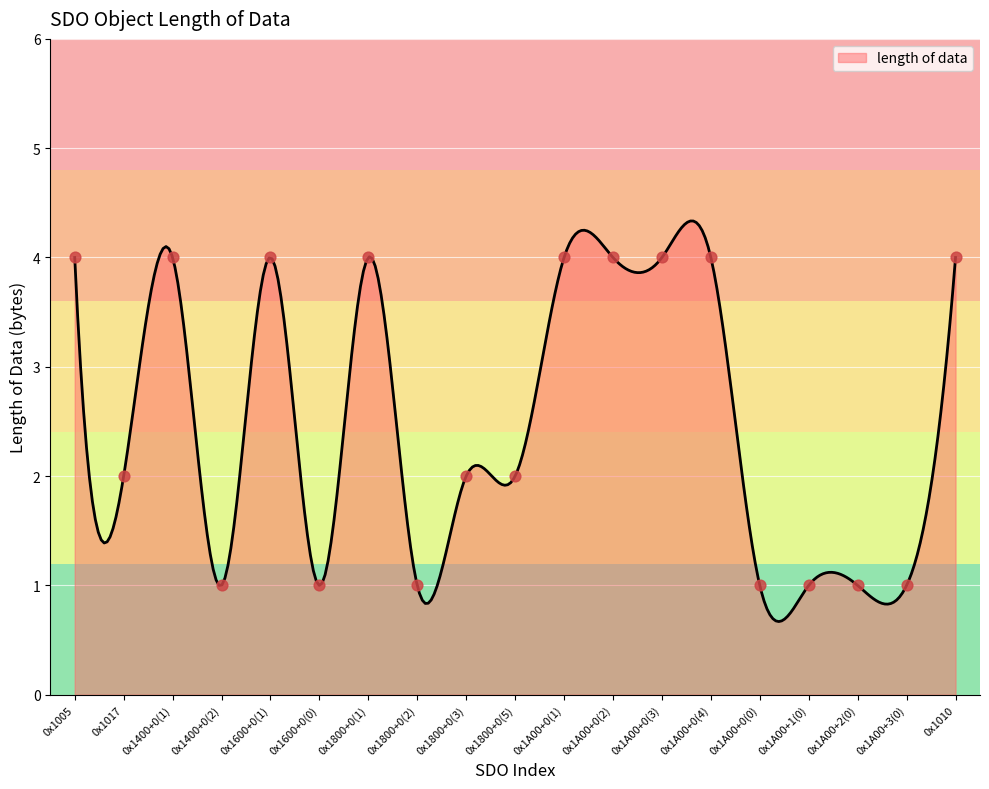

Approximately how many times larger is the value at 0x1400+0(2) compared to 0x1010?

0.2